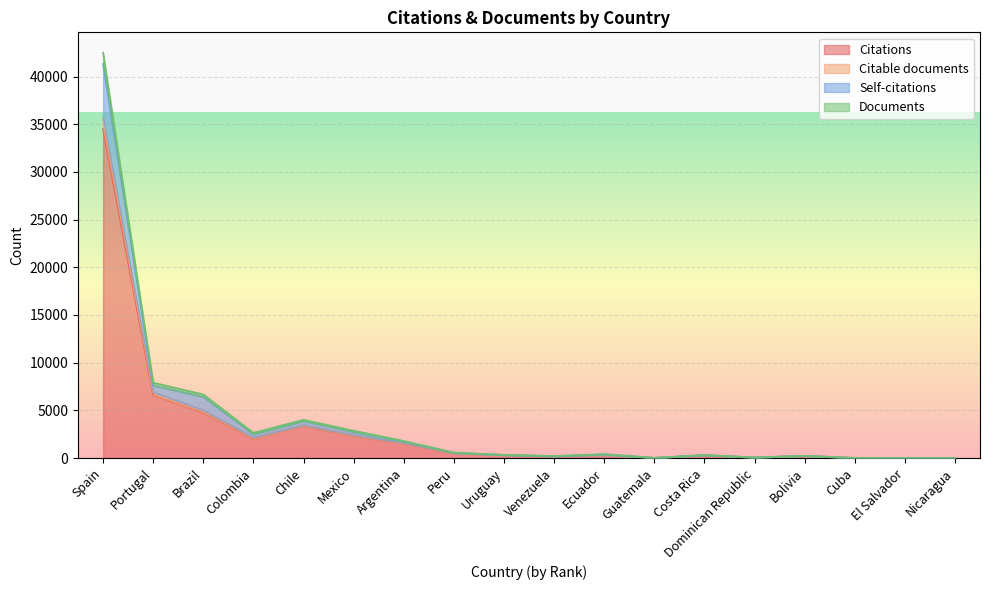

What is the sum of all Citations values?

56871